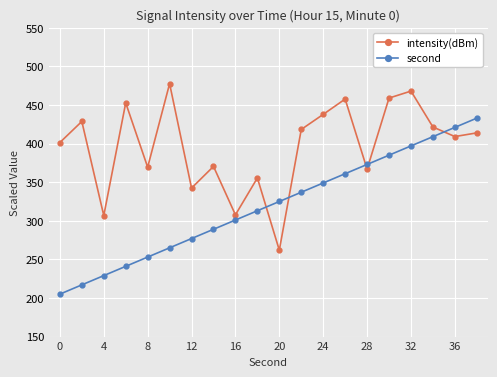

What is the value of the intensity(dBm) point at the 8th from the left?

370.5